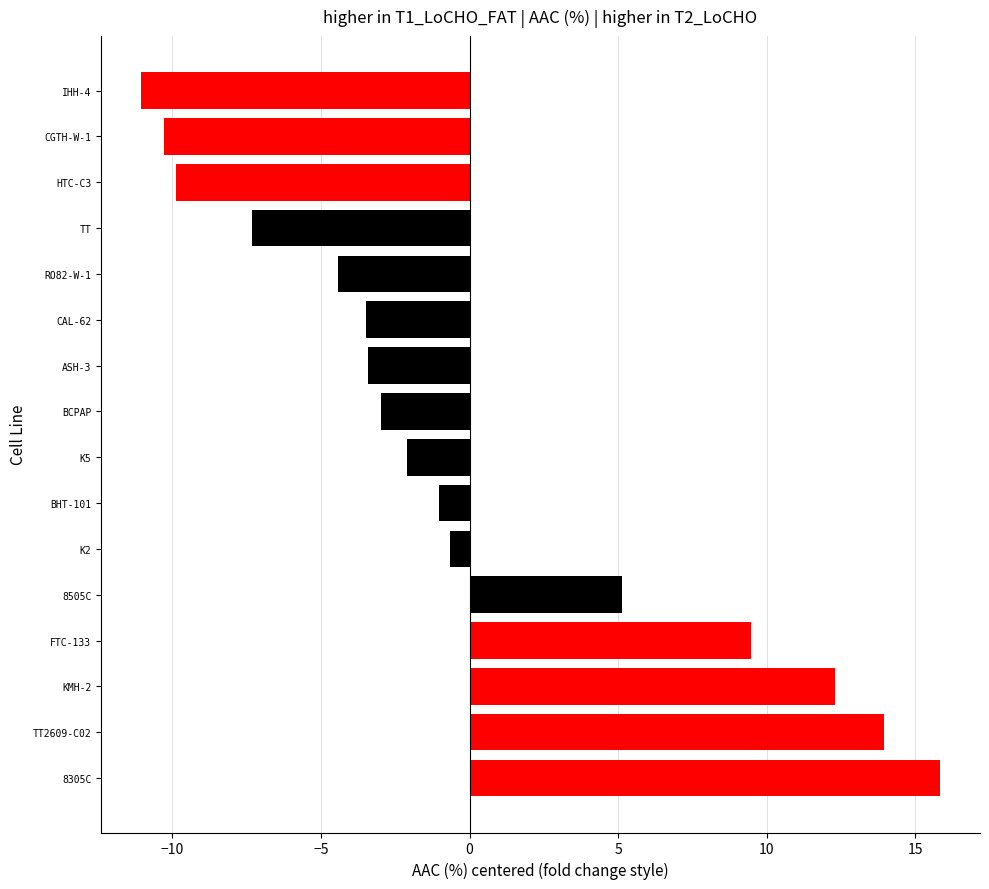

True or false: the data shows 24.8 at TT2609-C02.

False